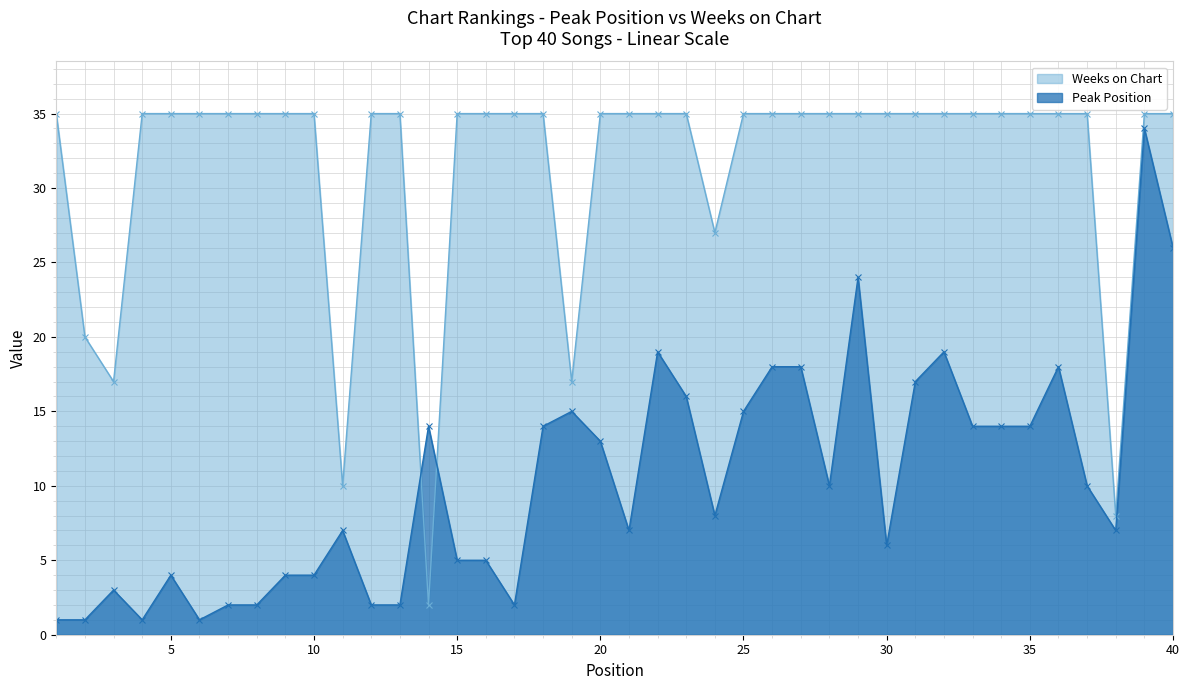

How many distinct data groups are displayed?

2